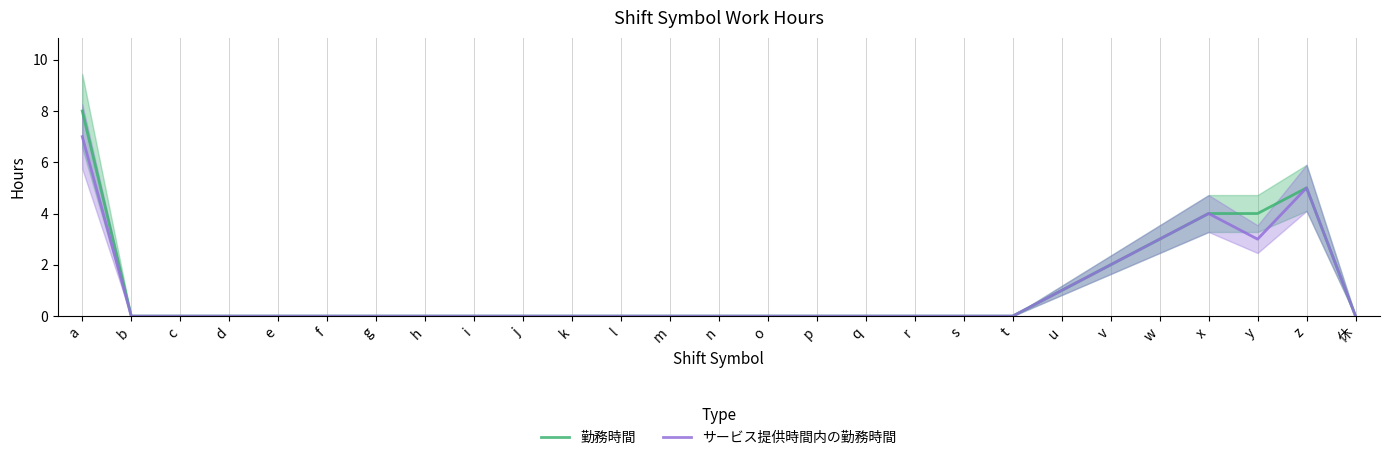

The 勤務時間 series shows 4 at a. True or false?

False